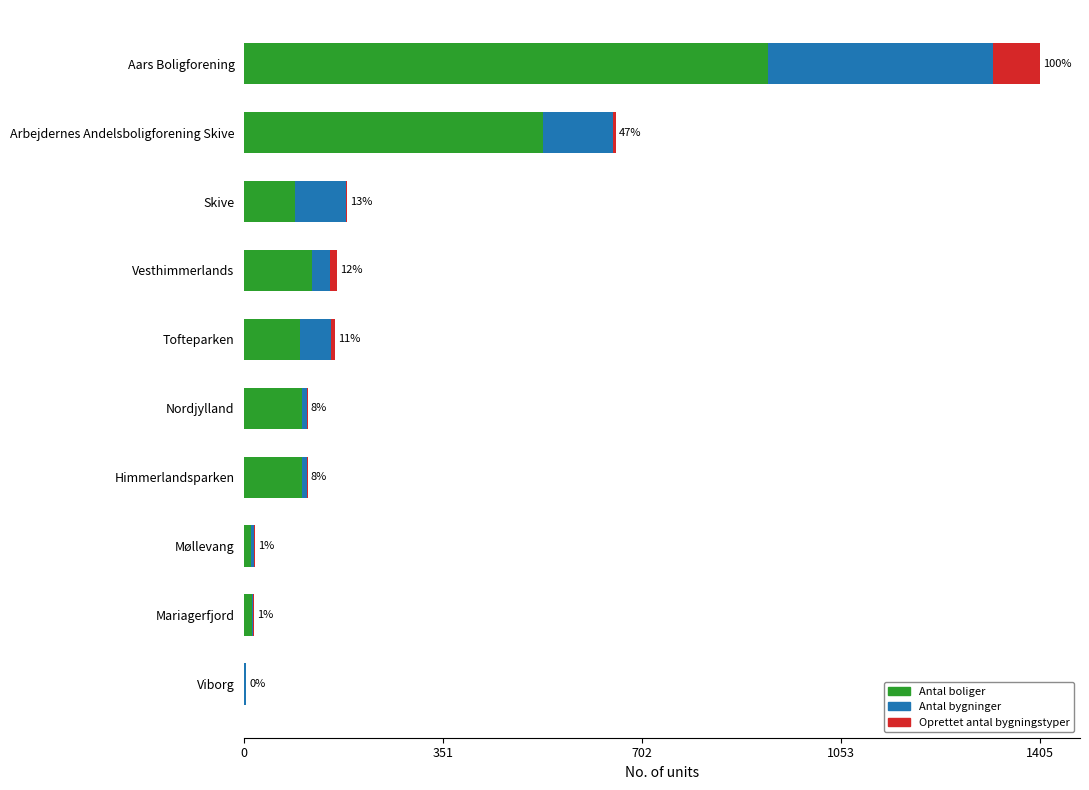

What is the total value across all series at Aars Boligforening?

1405